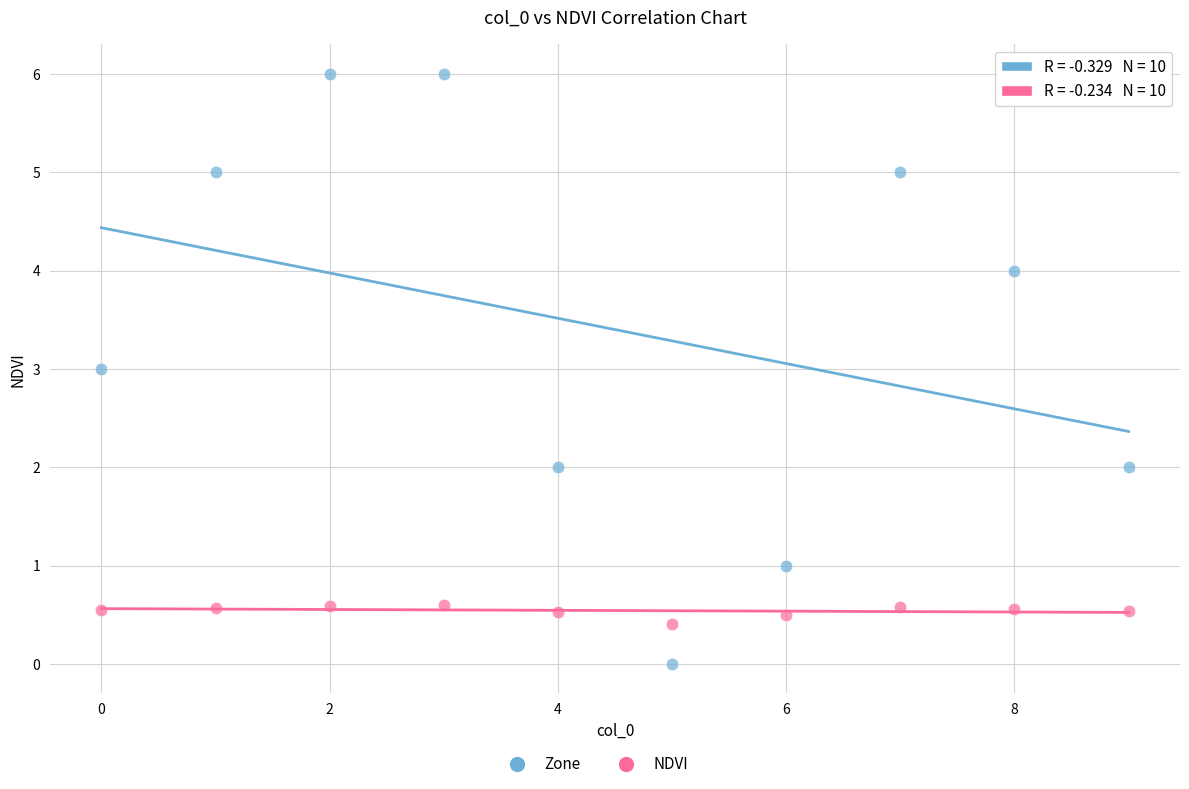

Which series contains the lowest Y value?

Zone